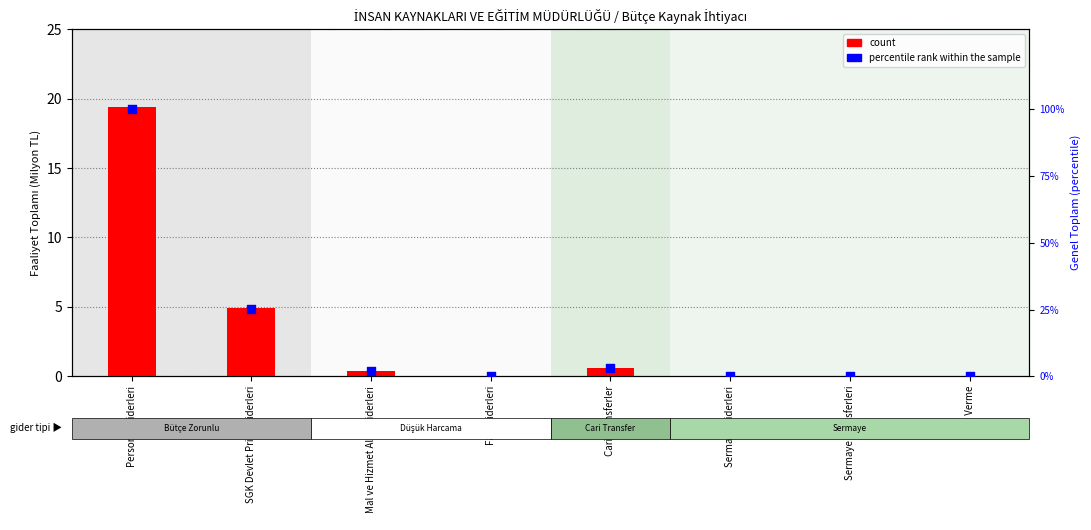

At how many categories does at least one series exceed 94?

1